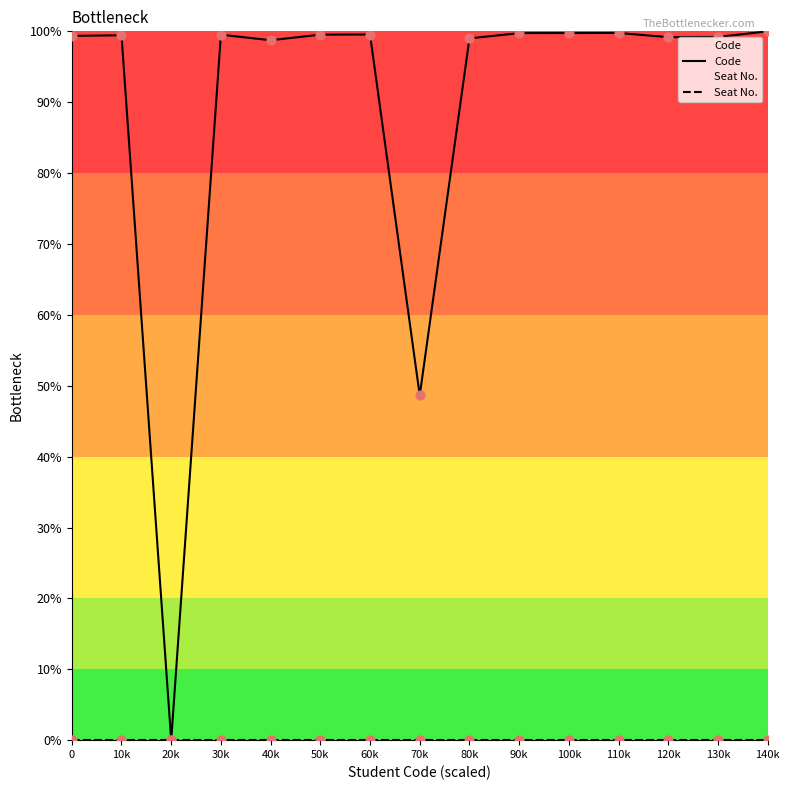

At how many categories does at least one series exceed 24?

14